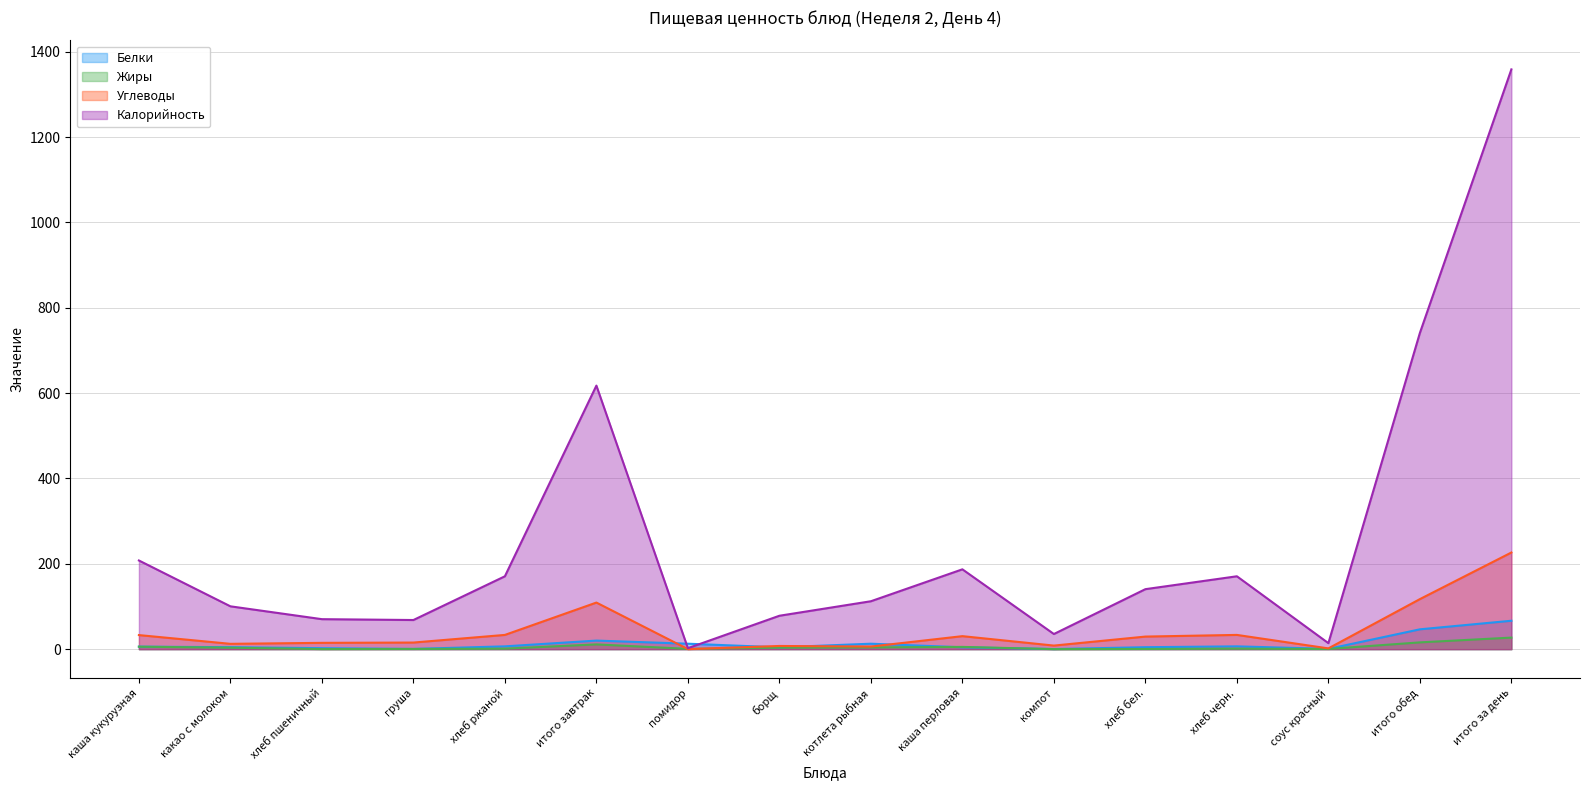

The value of Жиры at каша кукурузная is 7.6. True or false?

False